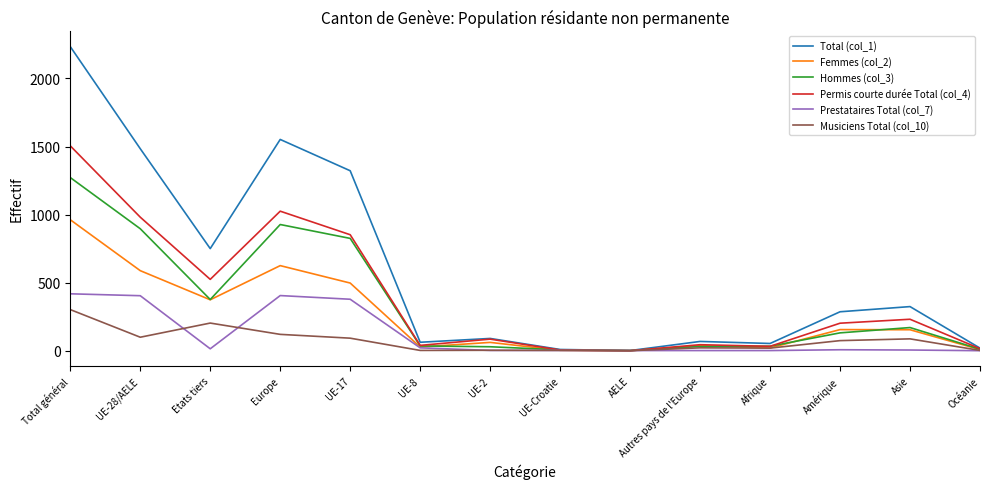

Where is Musiciens Total (col_10) nearest to the value 151?

Europe